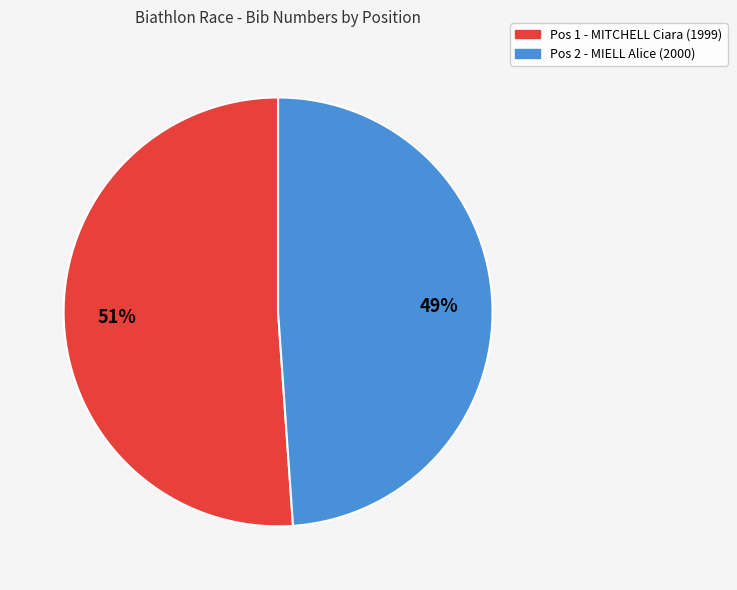

True or false: Pos 2 - MIELL Alice (2000) accounts for 43% of the total.

False